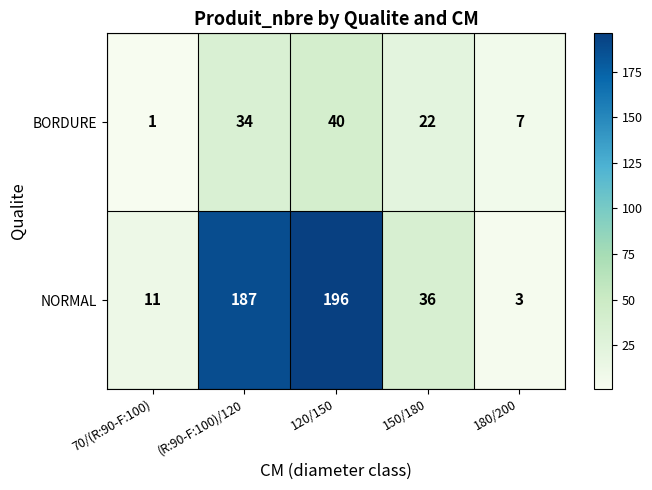

Which series has the widest spread of values?

NORMAL